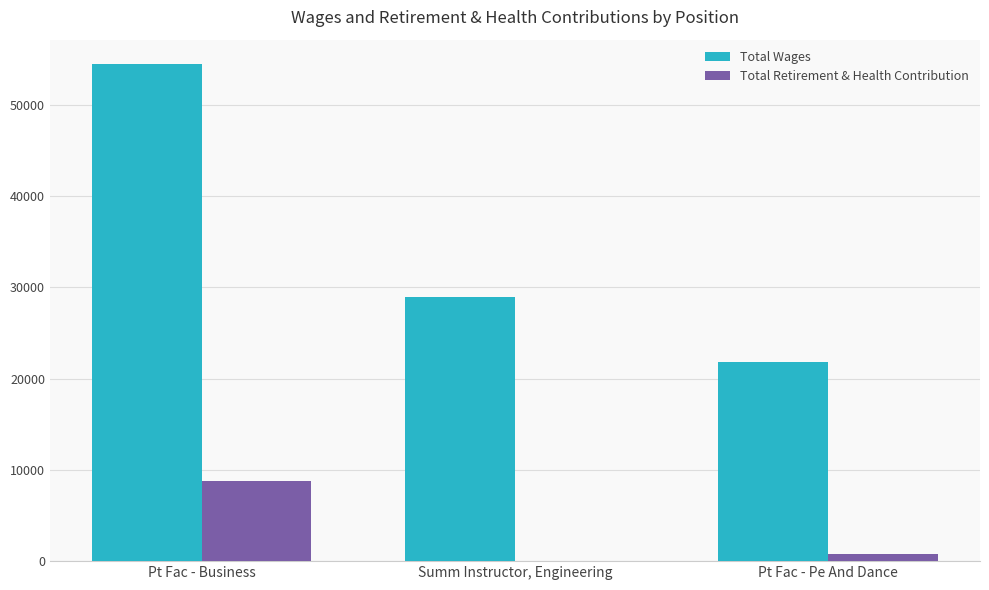

At which label does Total Retirement & Health Contribution first exceed 811?

Pt Fac - Business